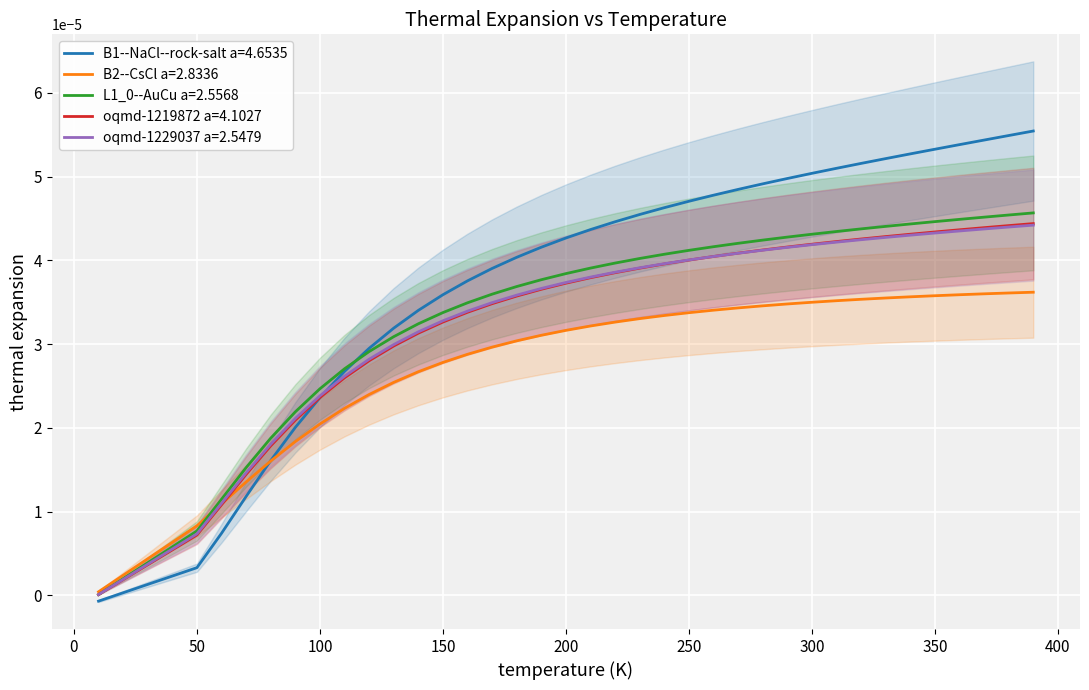

How many lines are shown in the chart?

5